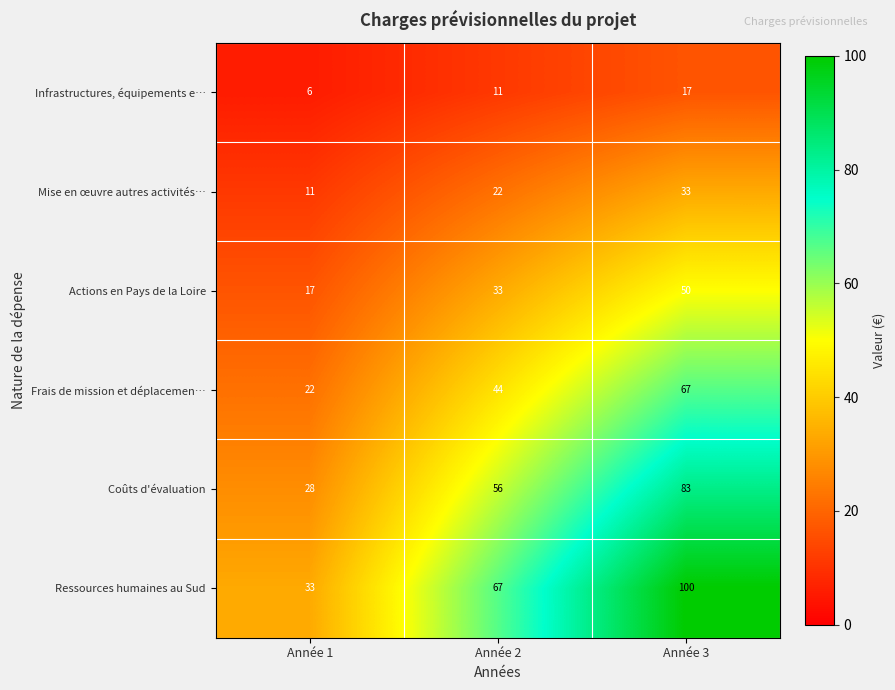

List the series in order of their overall mean, lowest first.

Infrastructures, équipements e…, Mise en œuvre autres activités…, Actions en Pays de la Loire, Frais de mission et déplacemen…, Coûts d'évaluation, Ressources humaines au Sud